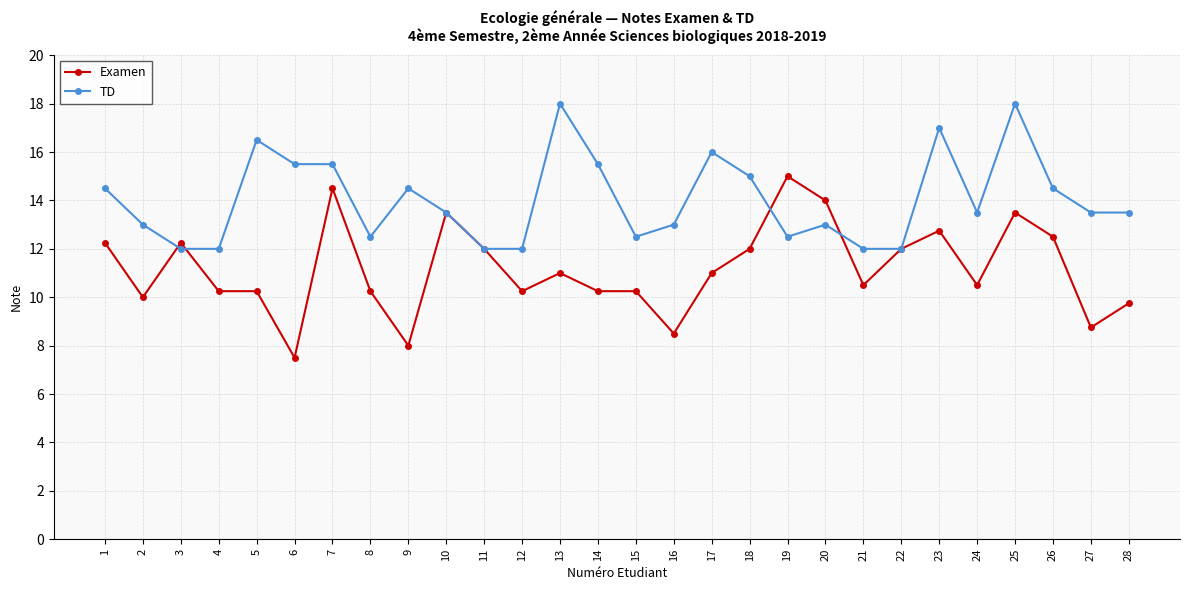

True or false: Examen and TD intersect in this chart.

True